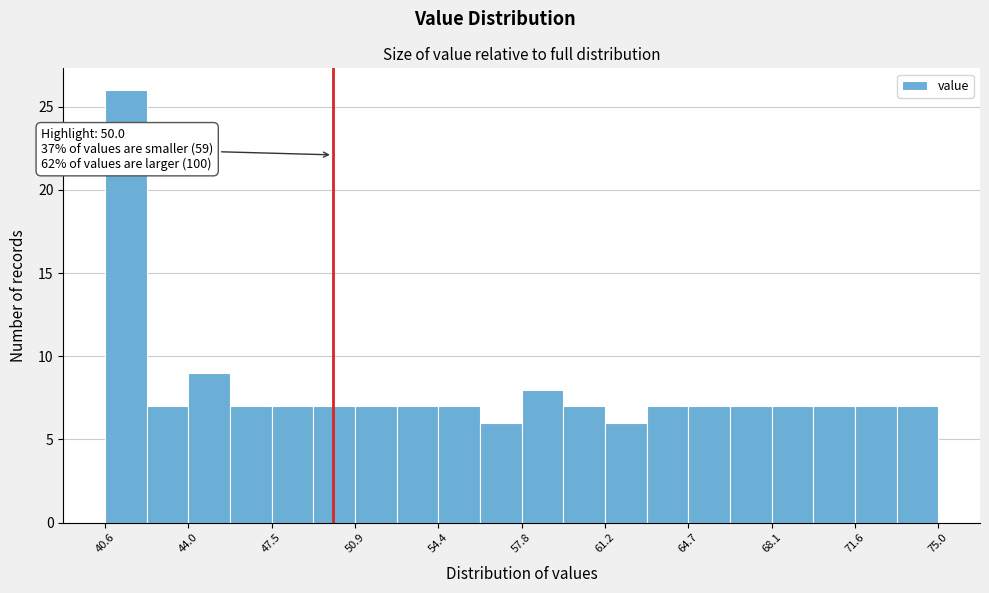

Read against the x-axis, roughly where is the centre of the tallest bar?

41.5